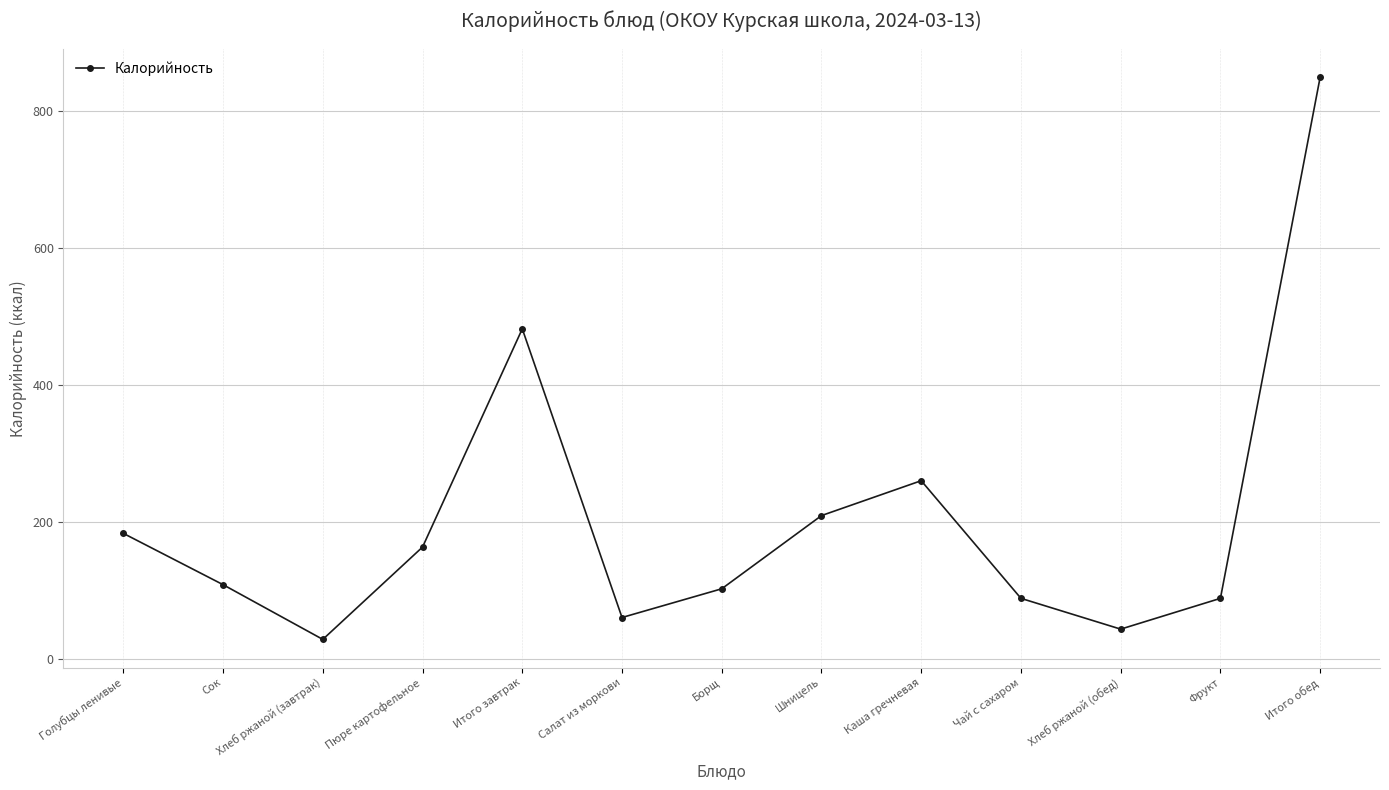

What is the difference between the second highest and minimum values?

454